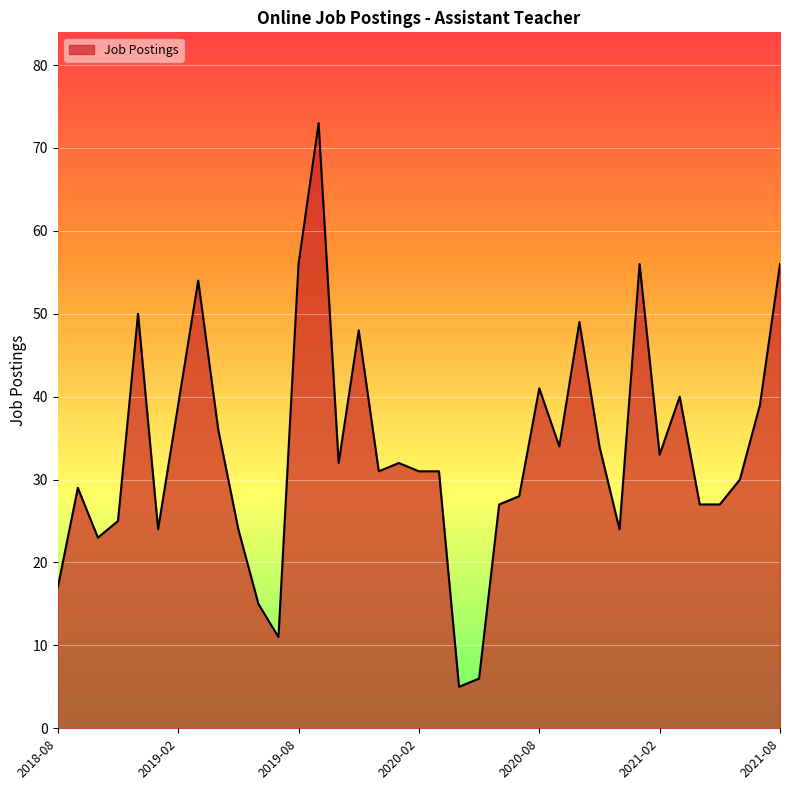

What is the greatest value displayed?

73